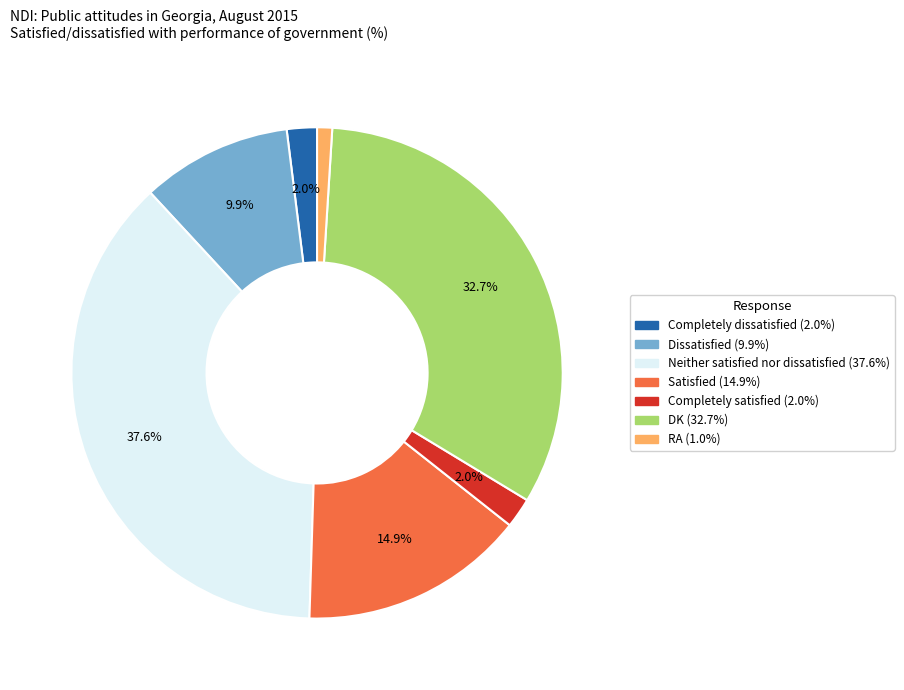

To the nearest percent, what is the combined percentage of Completely satisfied and Dissatisfied?

12%